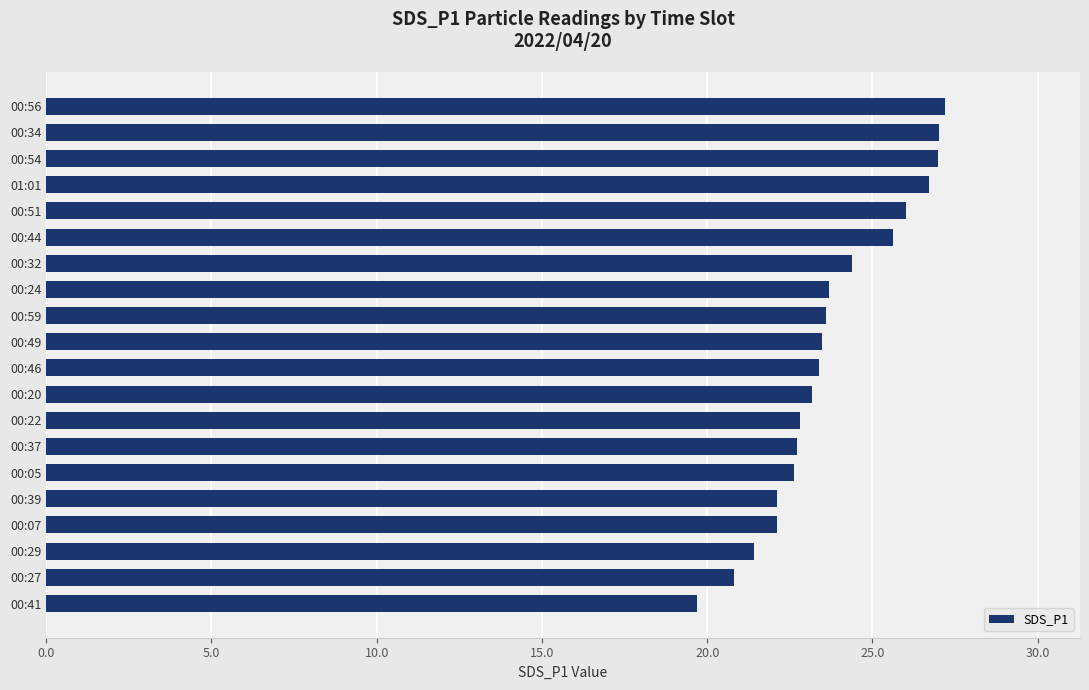

How many values exceed 23?

12